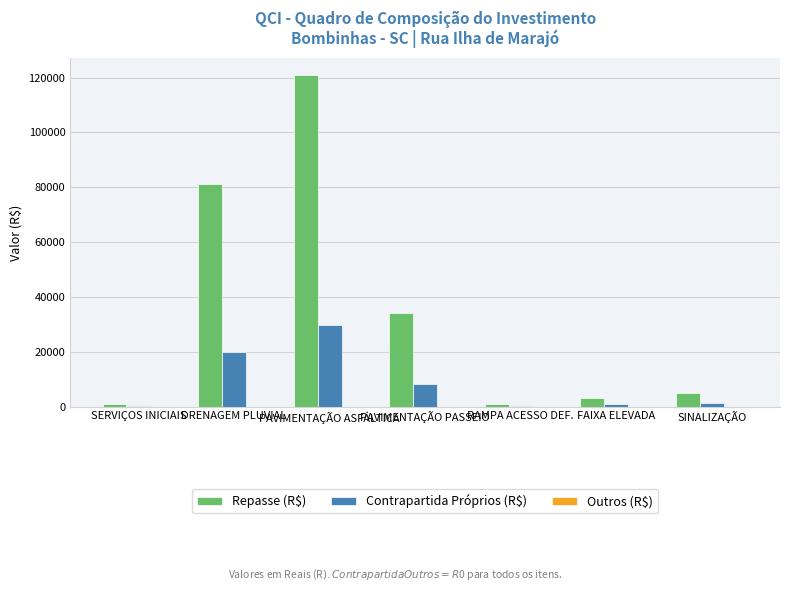

Which series has the largest total across all categories?

Repasse (R$)